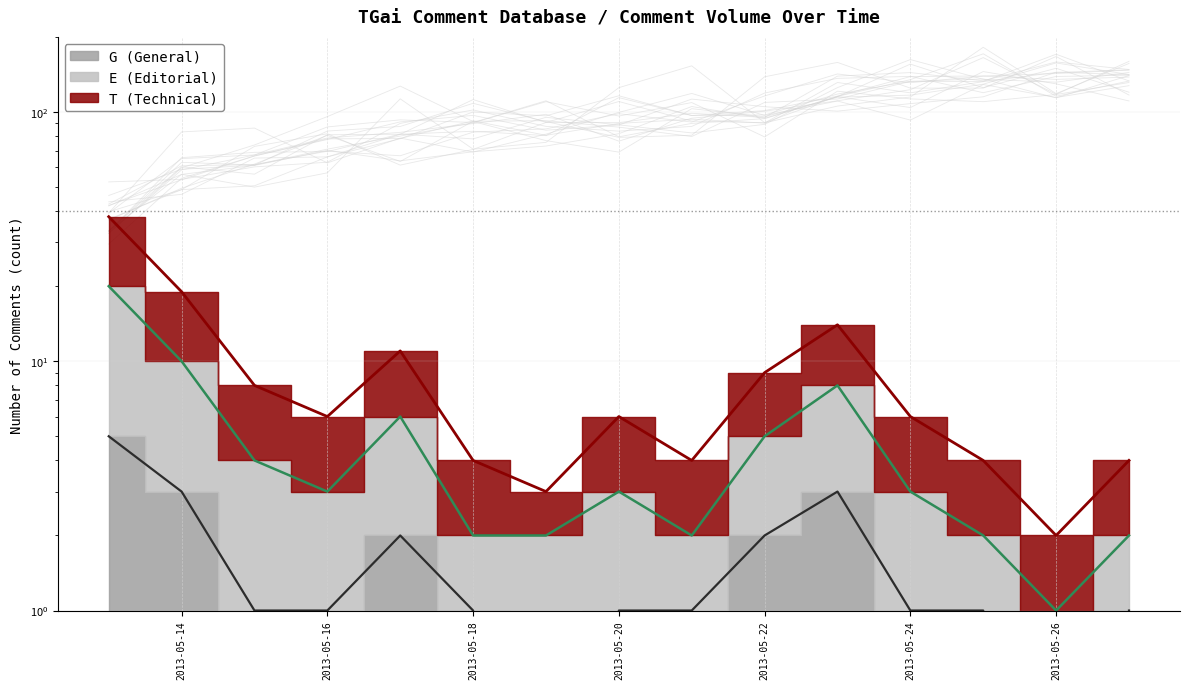

What is the sum of the T (Technical) cumulative values at 2013-05-26 and 2013-05-20?

8